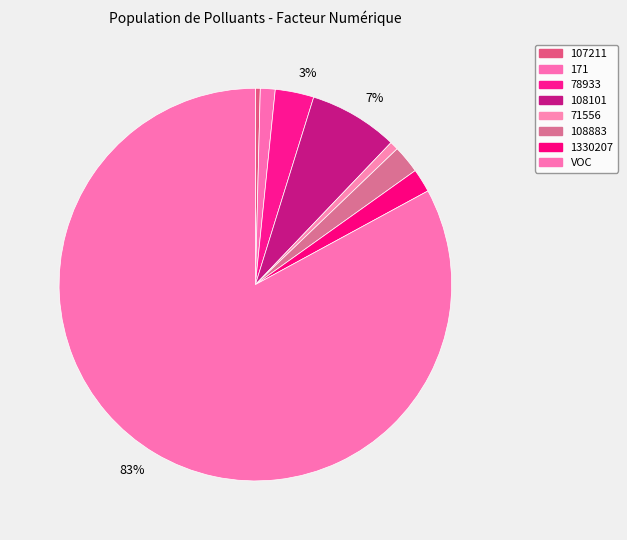

Rank the categories by value from highest to lowest.

VOC, 108101, 78933, 108883, 1330207, 171, 71556, 107211